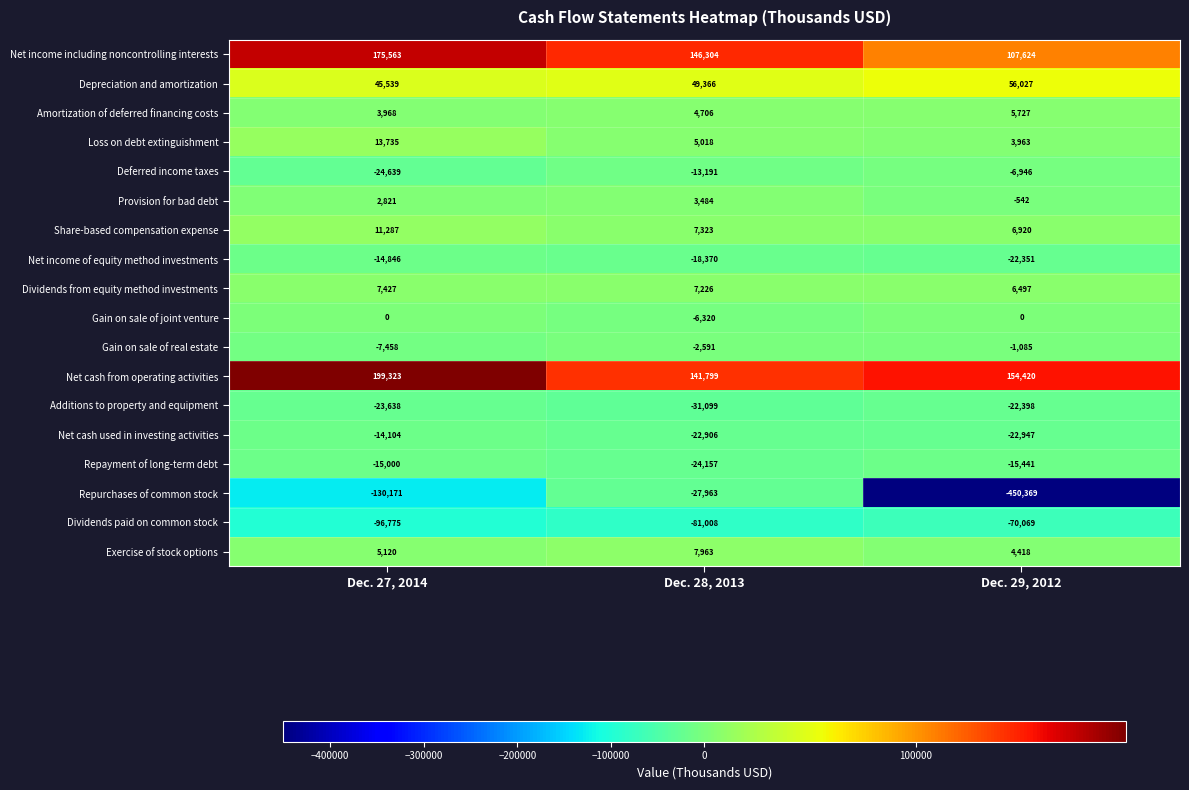

At which category is the sum across all series the highest?

Dec. 28, 2013